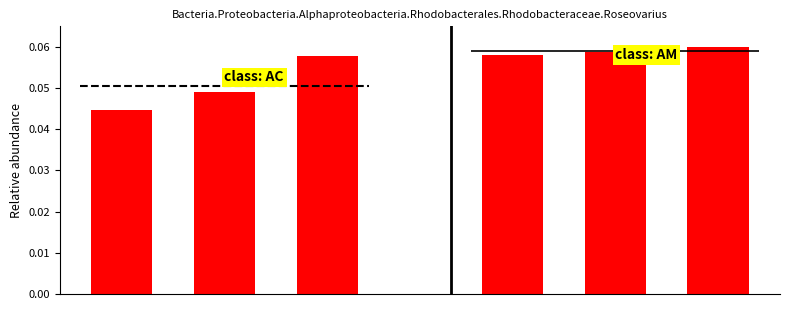

Are the bars grouped side by side (vs. stacked)?

Yes